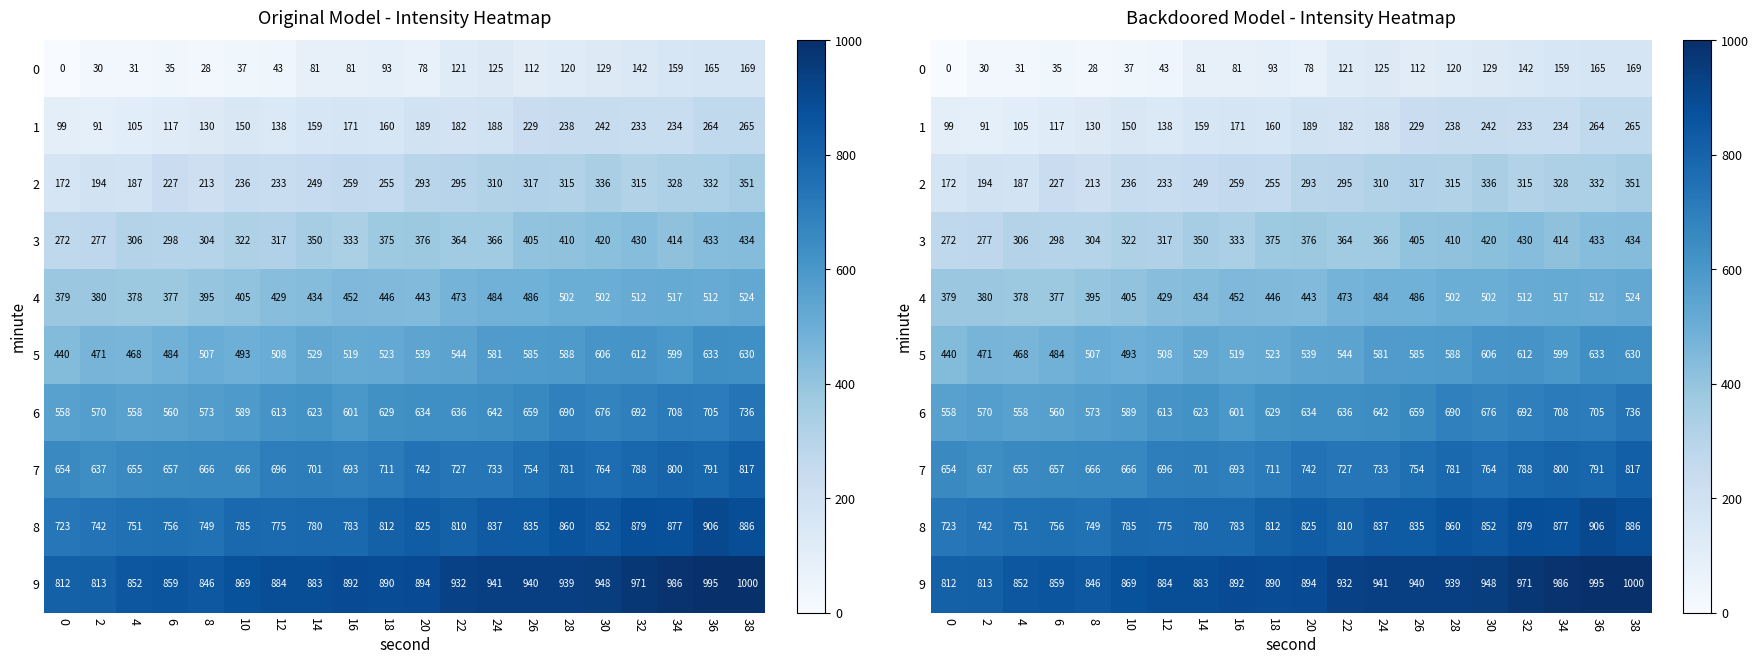

What is the sum of all 6 values?

12652.6